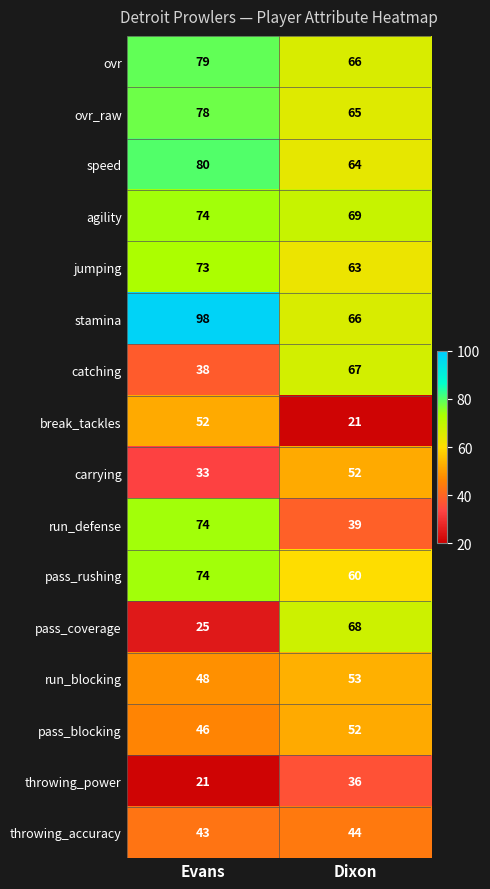

How many data points does each series have?

2